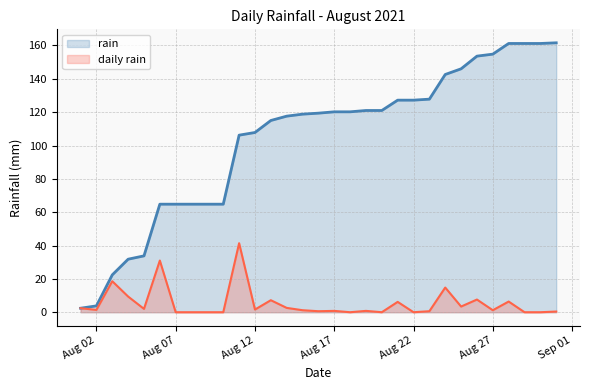

Does the chart have visible grid lines?

Yes